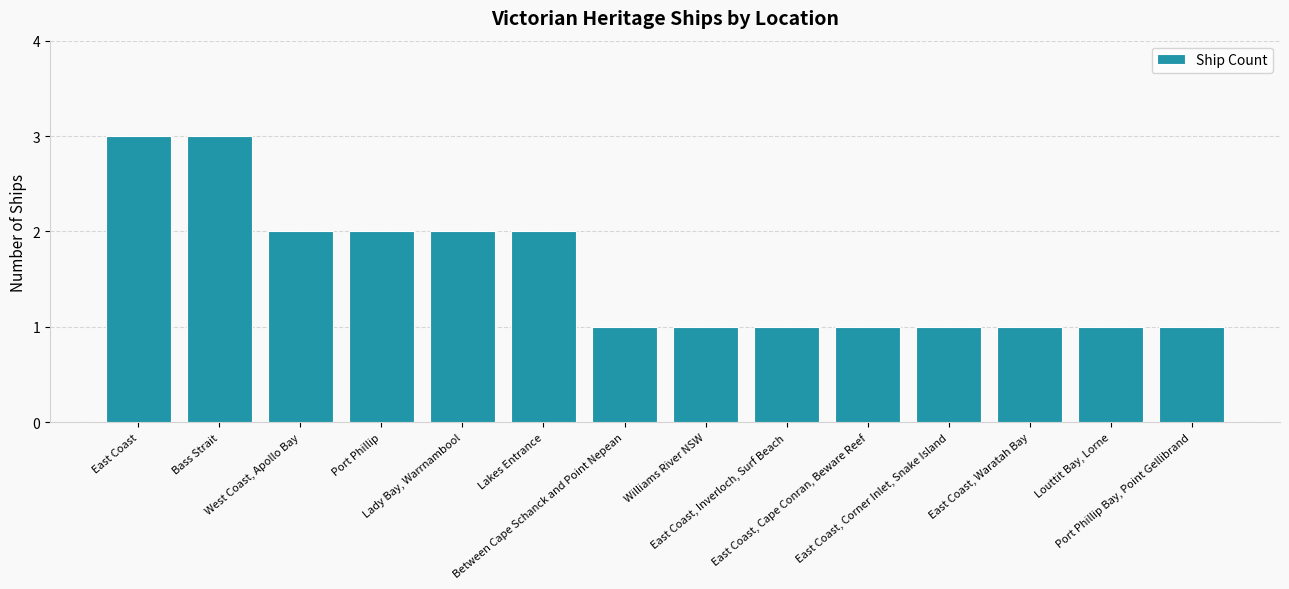

Are the bars grouped side by side (vs. stacked)?

No